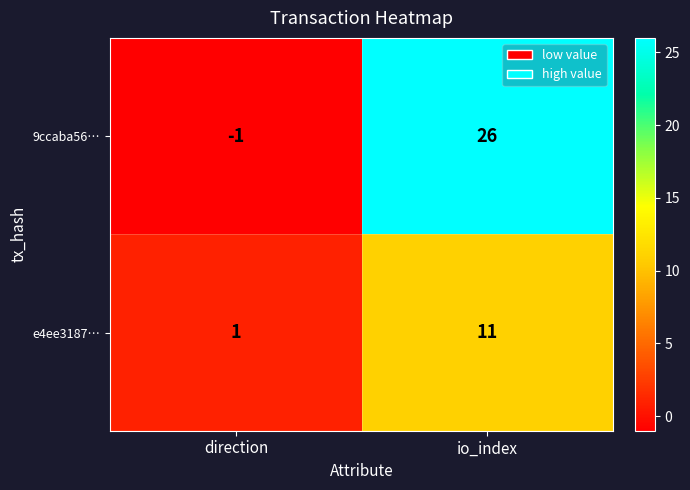

What is the spread (max minus min) of values at io_index?

15